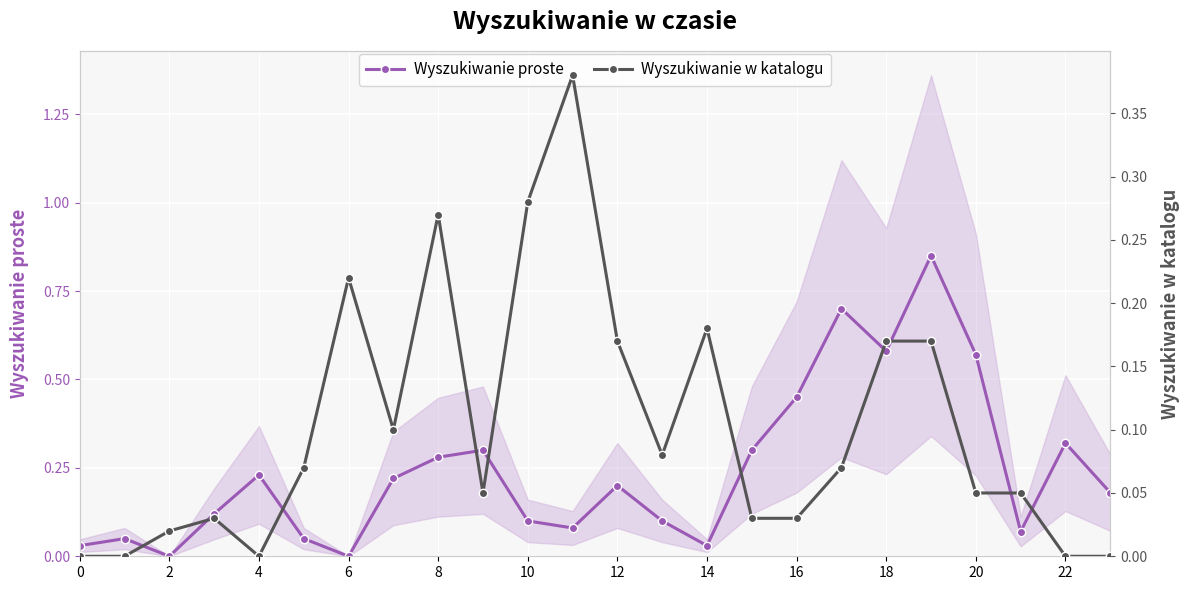

In Wyszukiwanie proste, how many points are lower than both neighbors (excluding endpoints)?

6